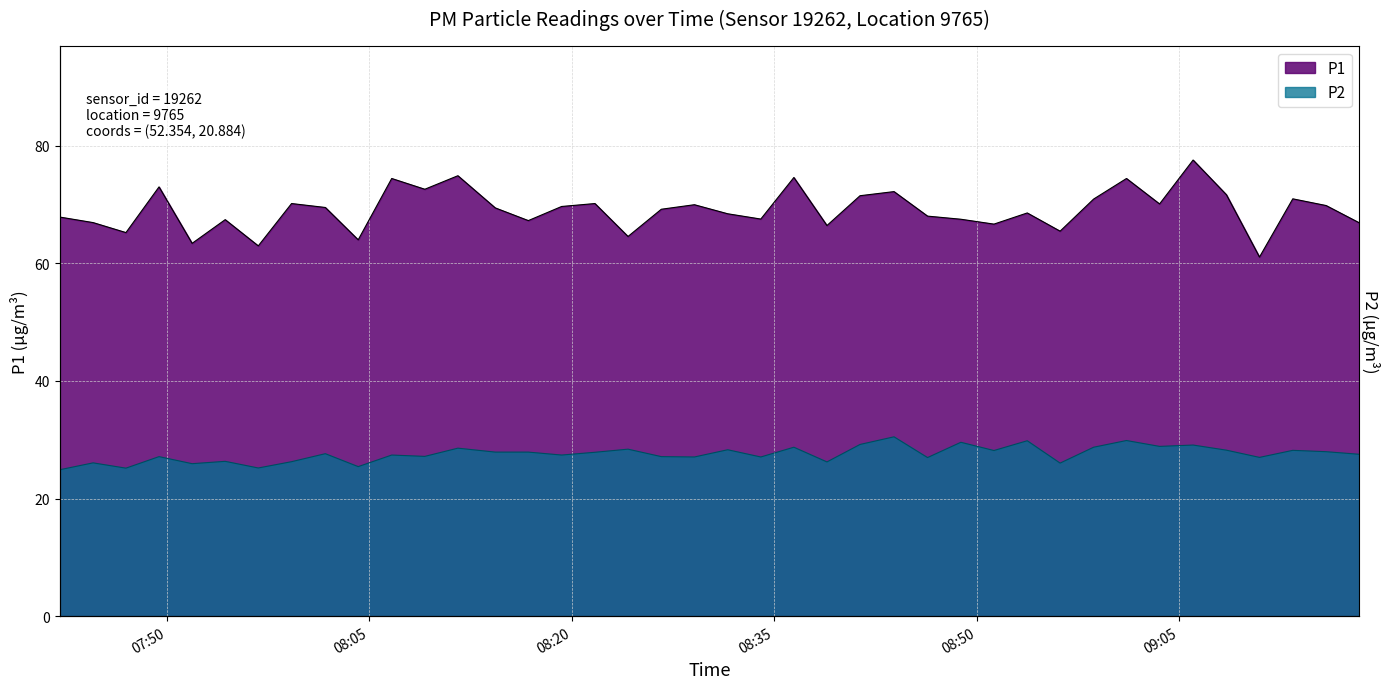

At which label does P1 first exceed 69?

2022-11-20T07:49:26